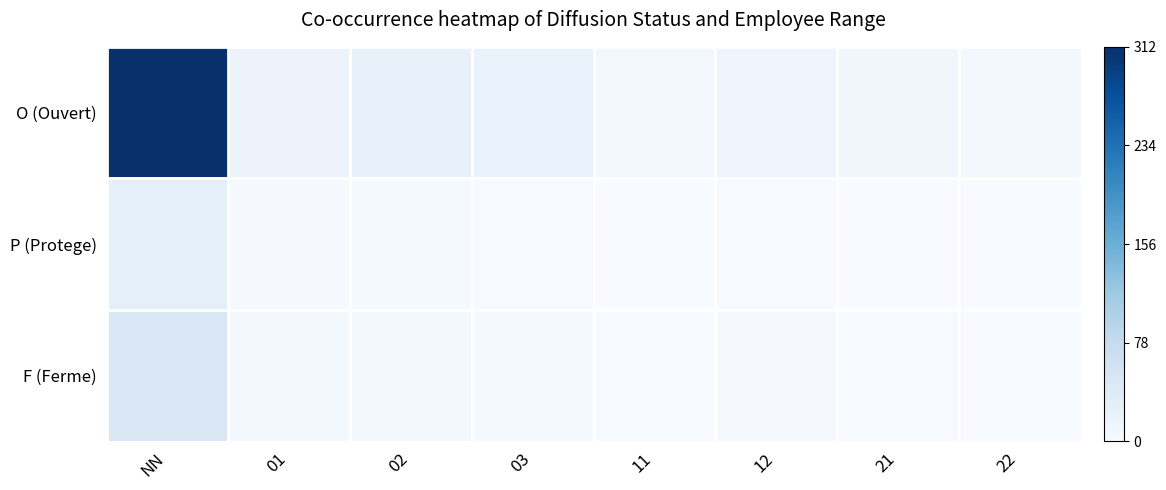

Count the number of categories in the chart.

8